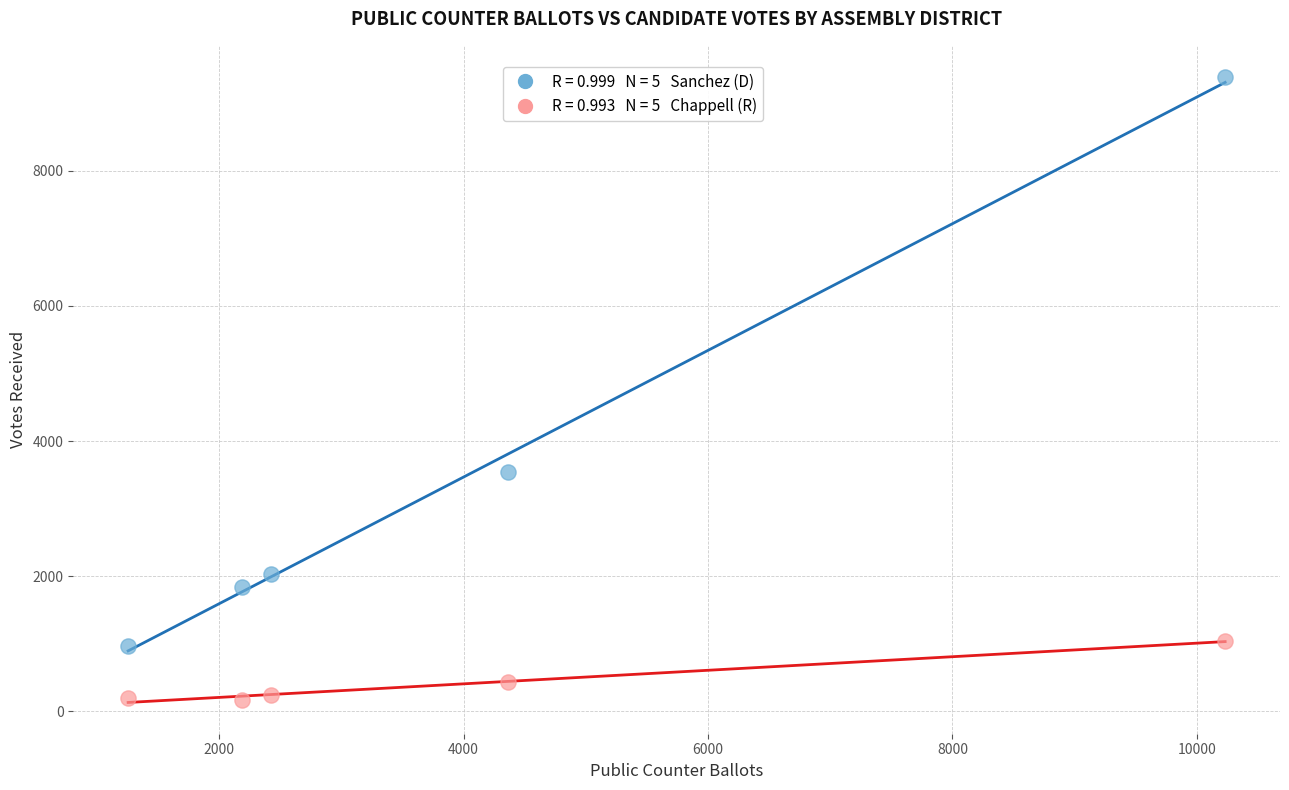

Across all series, what Y value is closest to 4778?

3547